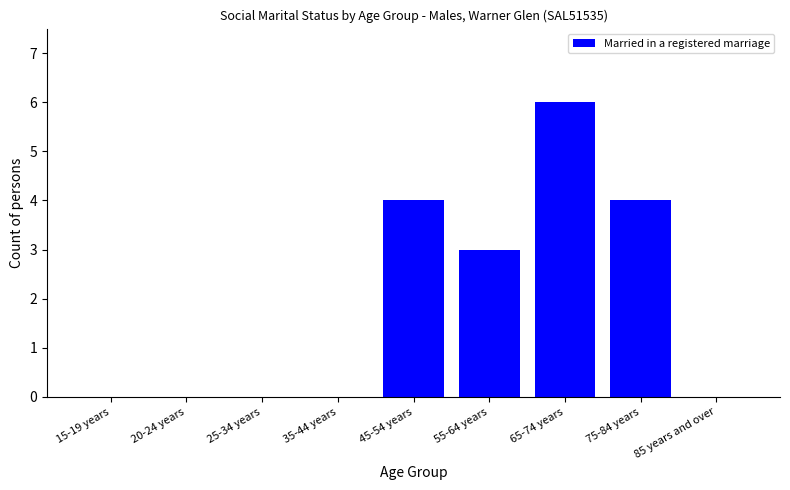

Between 55-64 years and 75-84 years, which is larger?

75-84 years